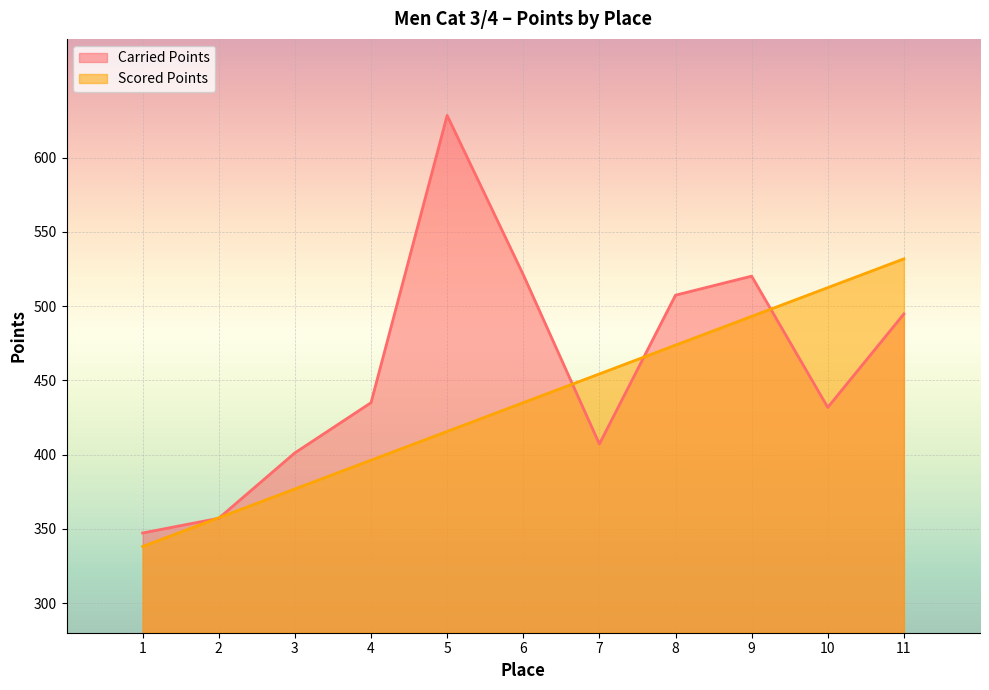

True or false: Scored Points has more than 0 points higher than both neighbors.

False